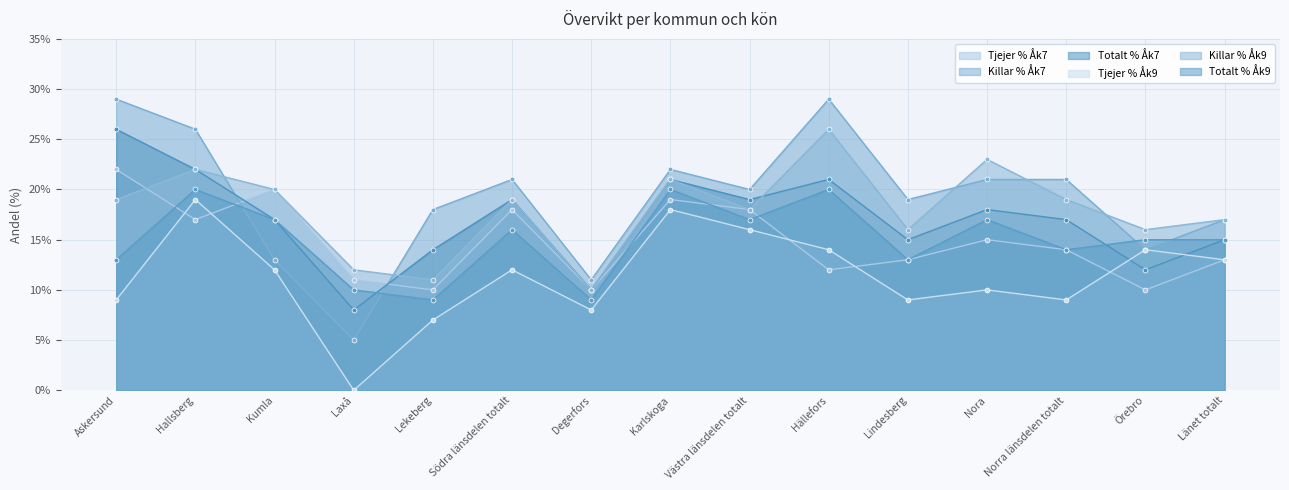

At which category does Tjejer % Åk9 reach its first local valley?

Laxå